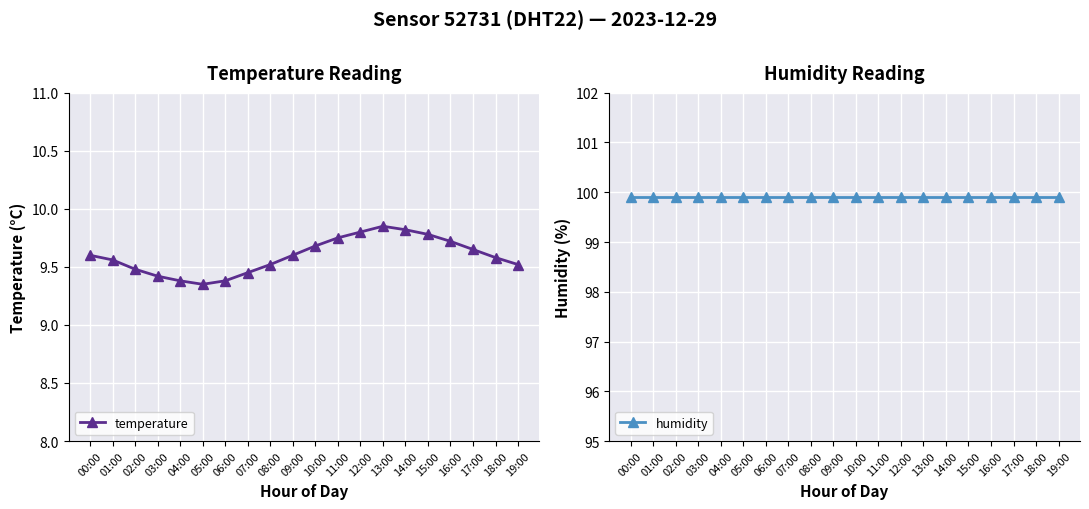

How many lines are shown in the chart?

2